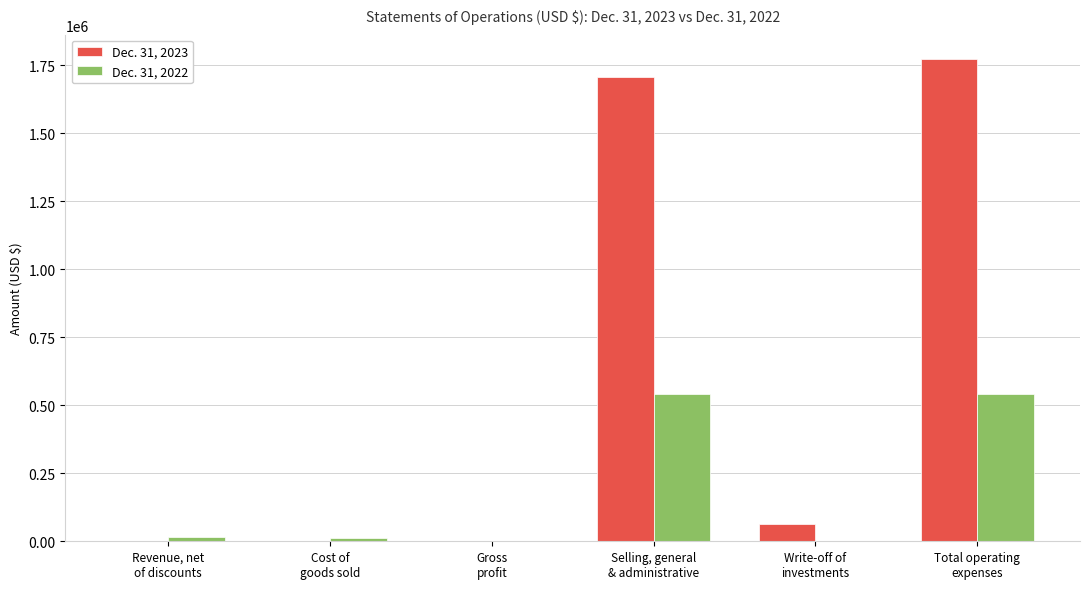

Which series has the largest total across all categories?

Dec. 31, 2023